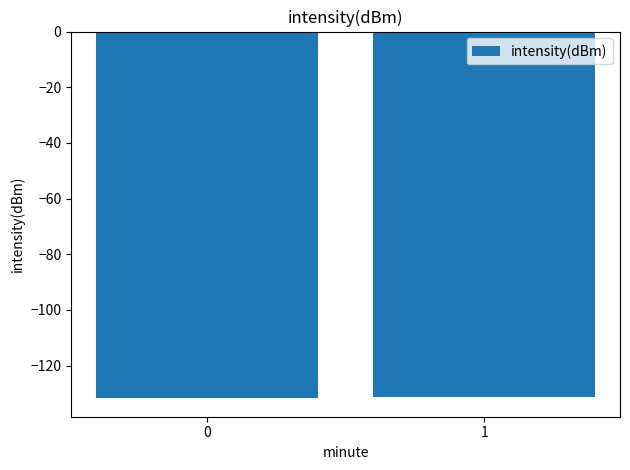

What is the minimum value shown in the chart?

-131.7